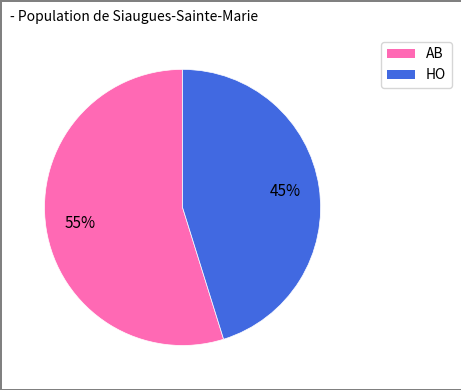

Approximately how many times larger is the value at AB compared to HO?

1.2